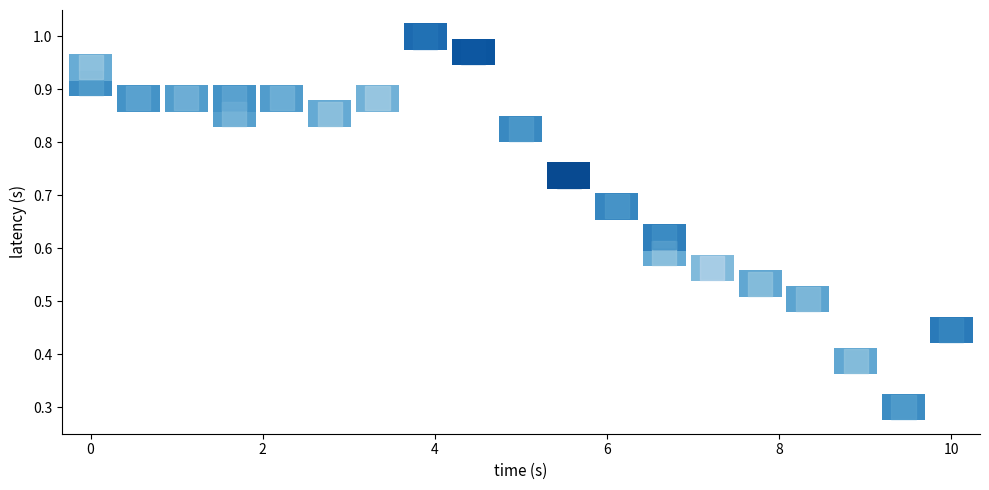

How many points are shown in the scatter plot?

22